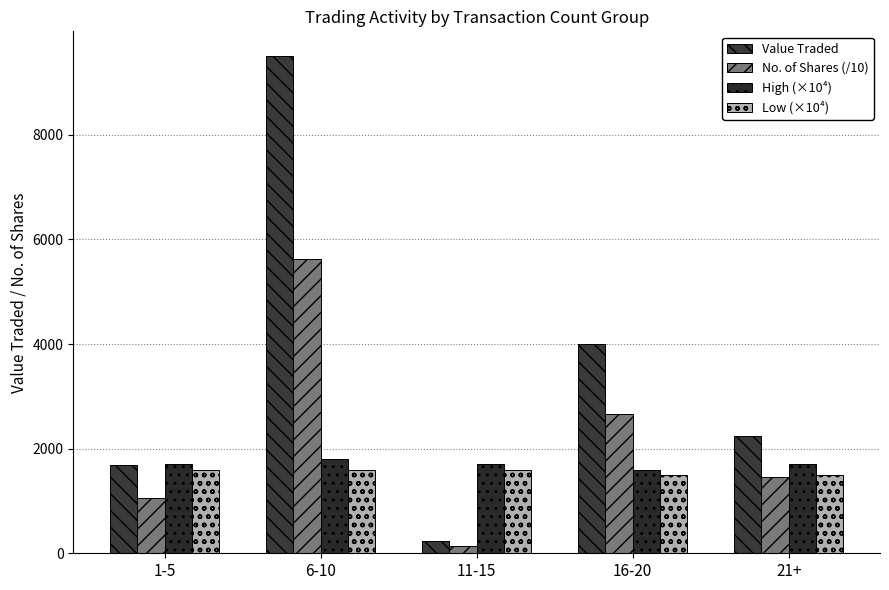

How many values in the No. of Shares (/10) series exceed 1458?

3